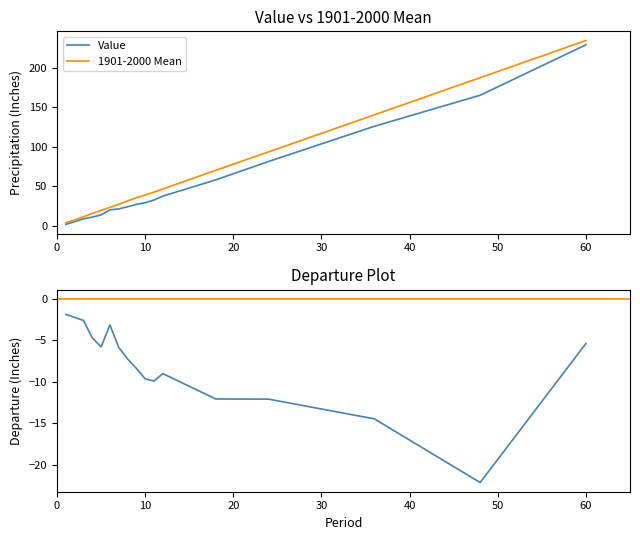

At how many categories does at least one series exceed 167?

2